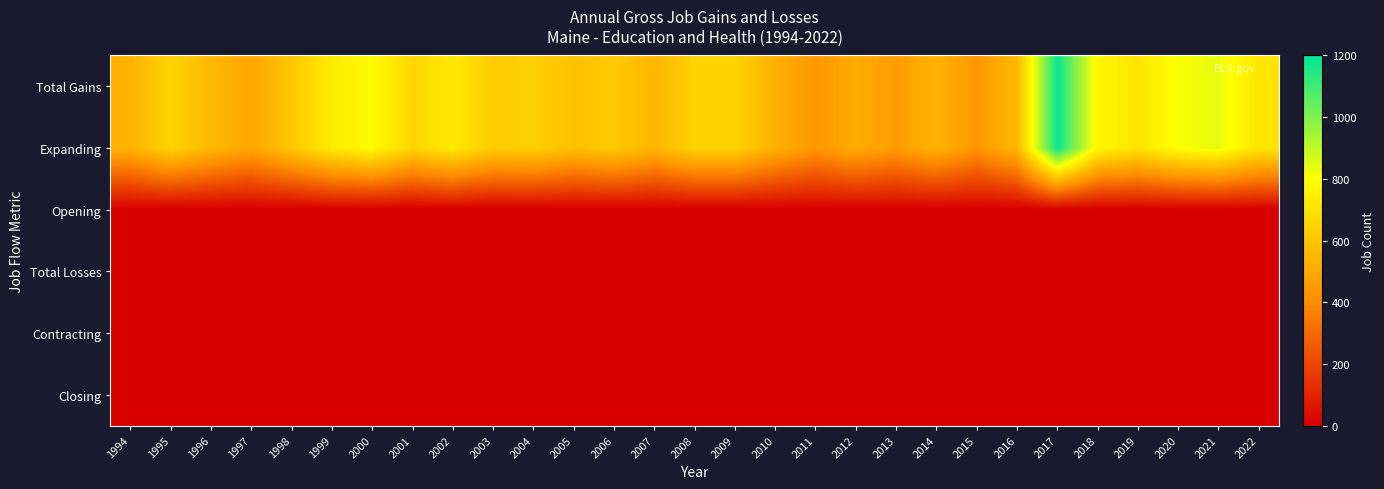

Which has a higher value, 2004 or 2005?

2004